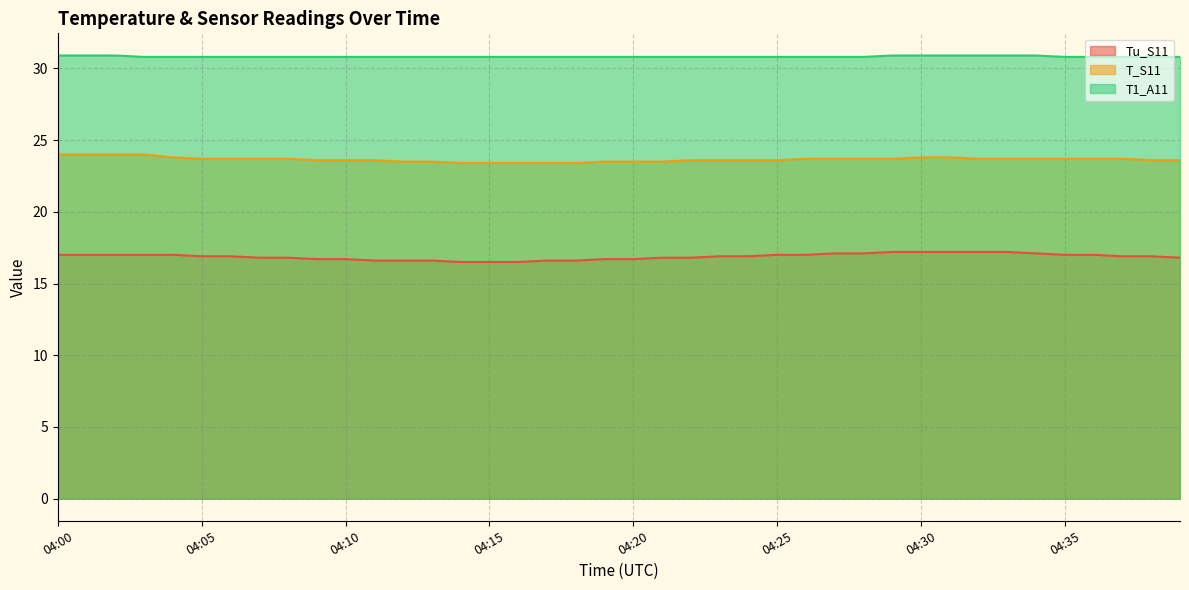

What is the approximate value of Tu_S11 at 04:25?

17.0